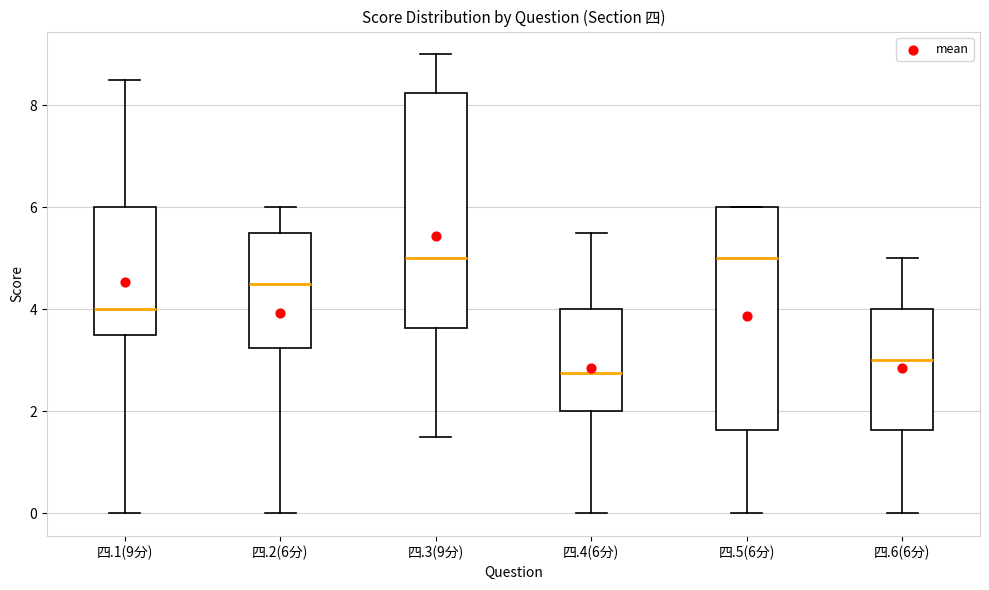

Which box's median line is the lowest?

四.4(6分)